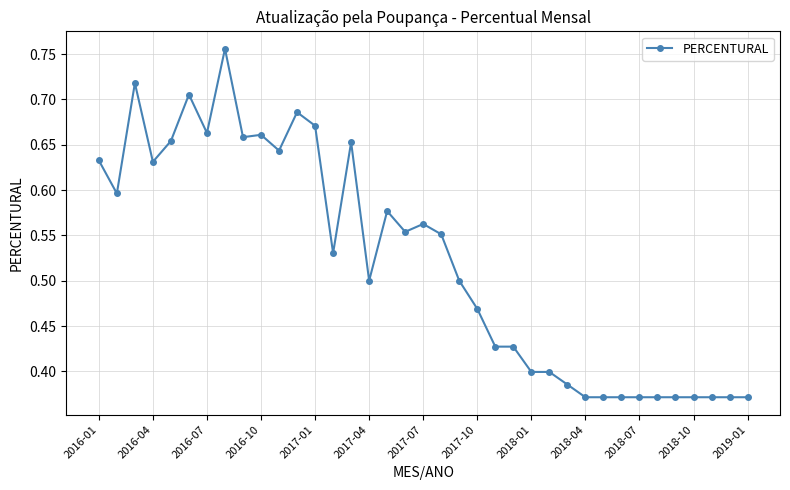

How many values are between 0 and 1?

37